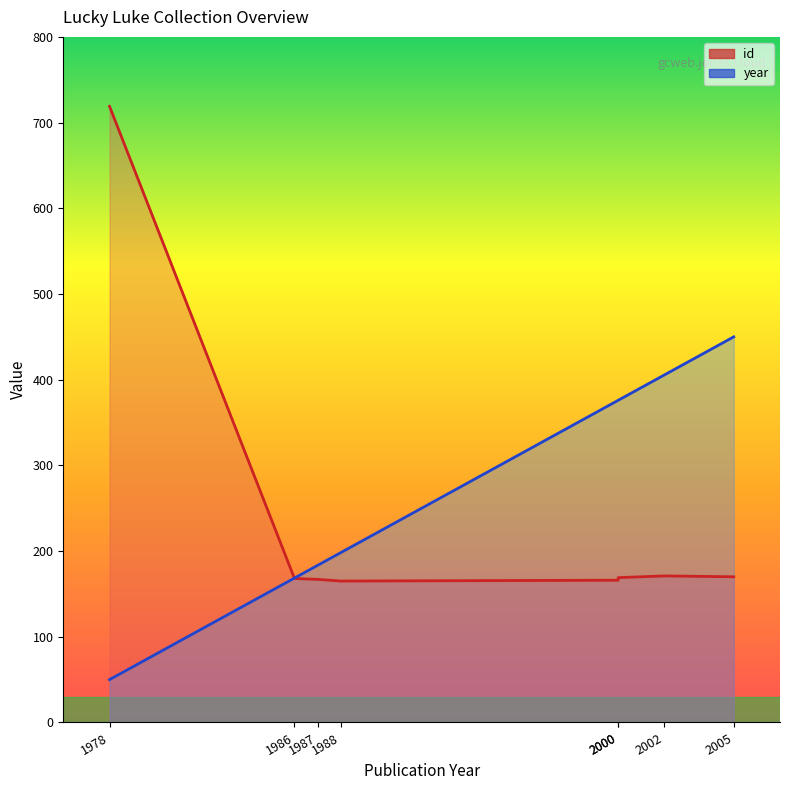

The chart shows a value of 299 at 1986. True or false?

False